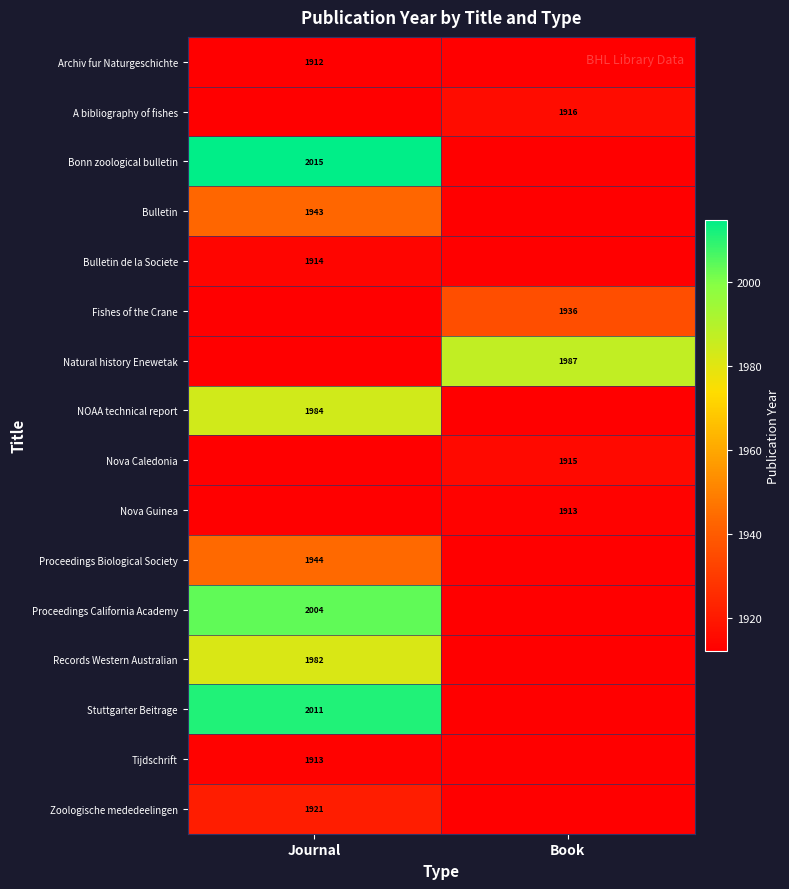

True or false: NOAA technical report has a value of 621 at Journal.

False